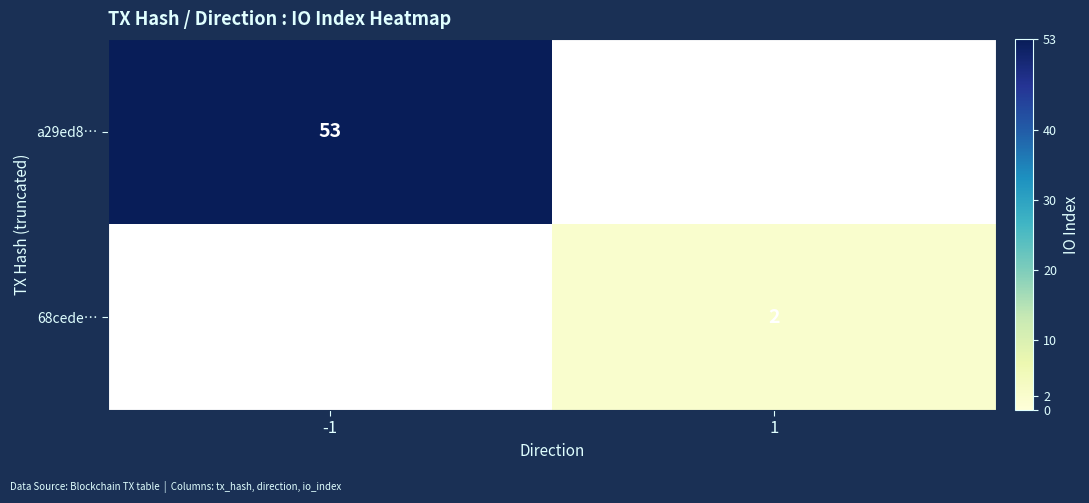

Count the number of categories in the chart.

2